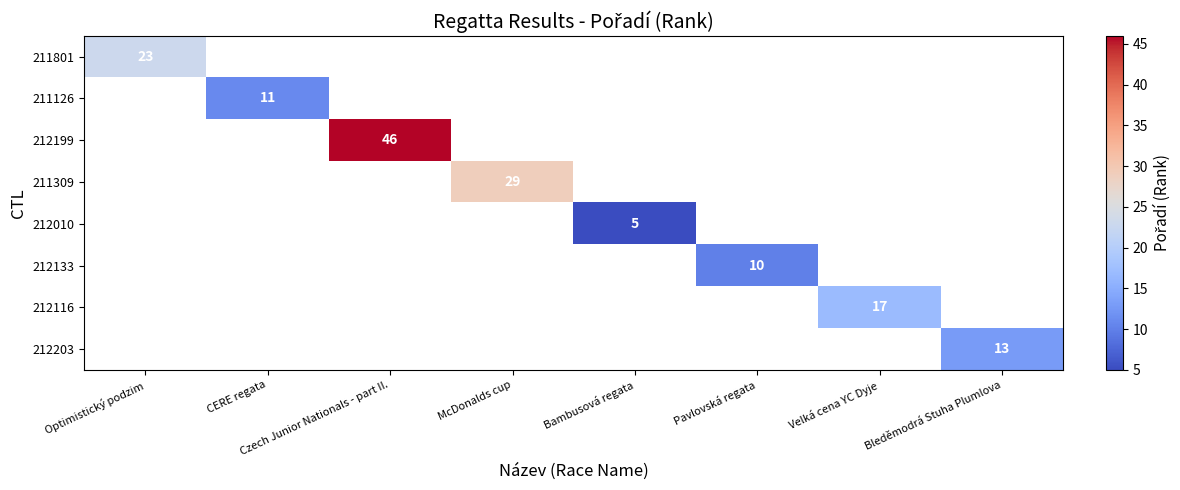

How many values in 212116 are above zero?

1